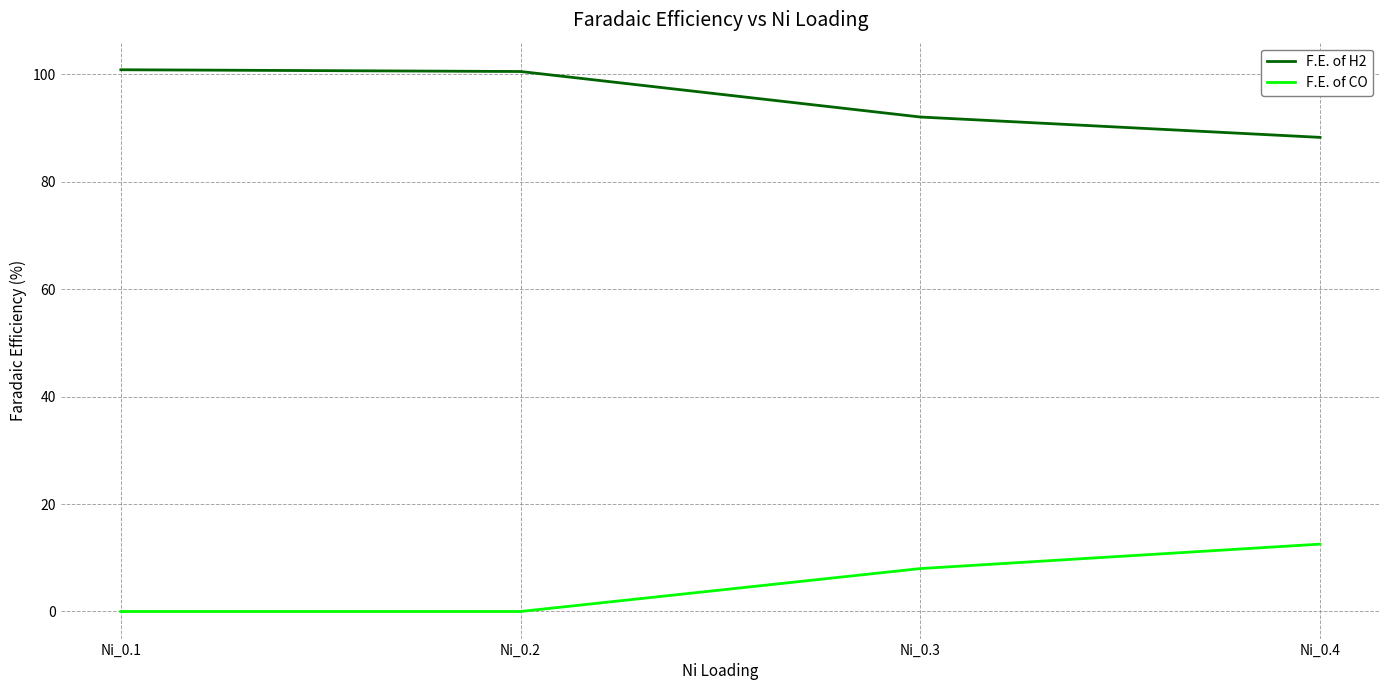

What is the average value of the F.E. of CO series?

5.1